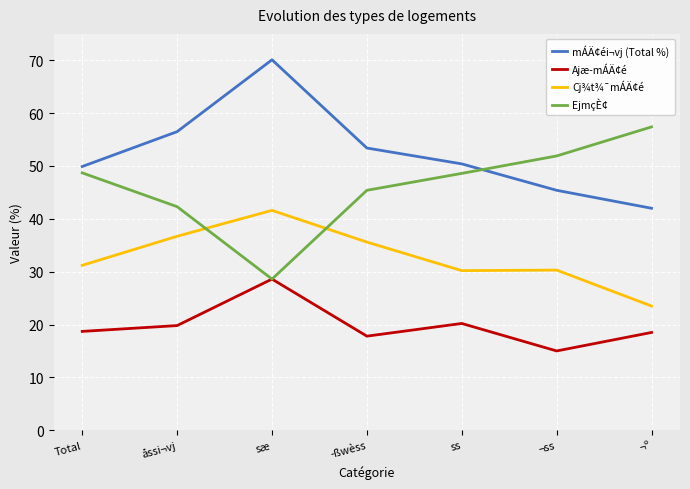

Is it true that EjmçÈ¢ equals 85.0 at ¬ss?

False